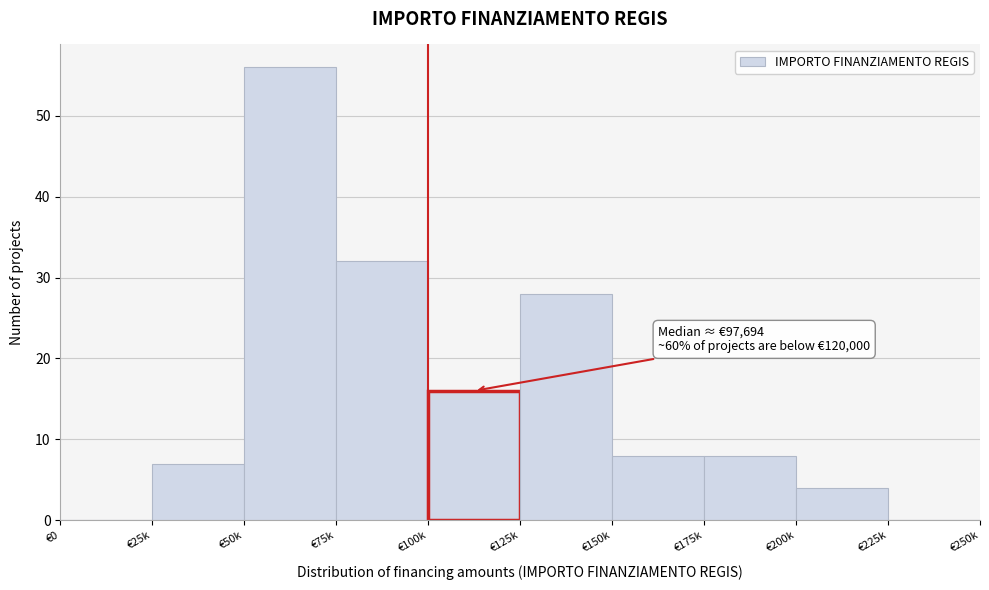

Reading left to right, list all the values displayed in this chart.

€0=0	€25k=7	€50k=56	€75k=32	€100k=16	€125k=28	€150k=8	€175k=8	€200k=4	€225k=0